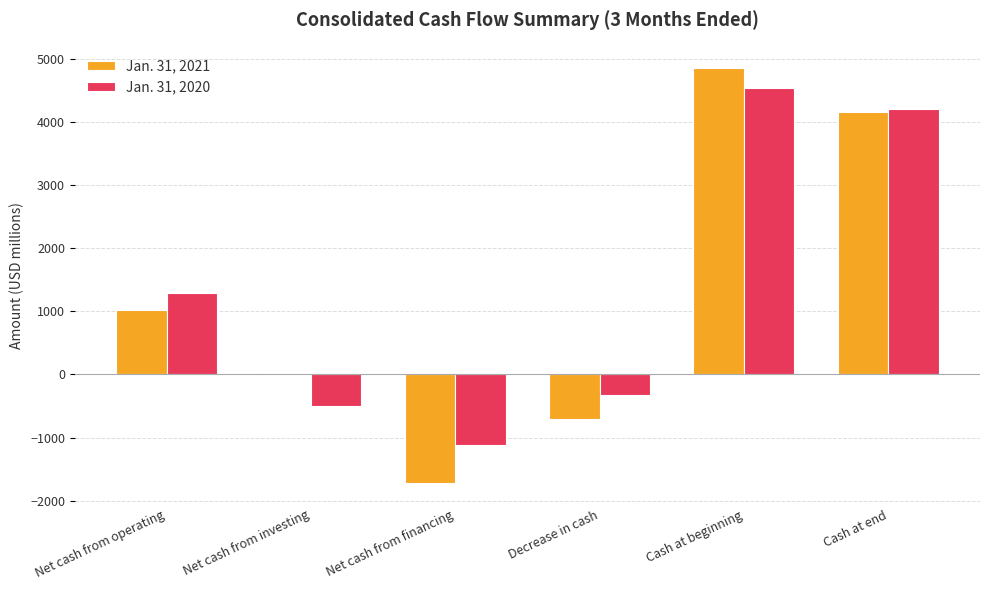

What is the maximum value shown in the chart?

4864